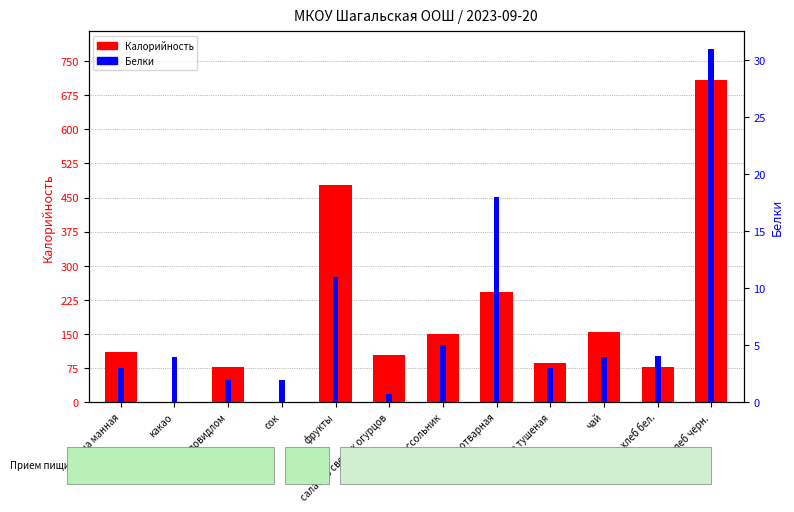

Reading left to right, extract all data points from this chart.

Калорийность: 111.0	0.1	77.0	0.0	477.0	103.6	149.6	243.0	87.0	154.0	77.0	709.0
Белки: 3.0	4.0	2.0	2.0	11.0	0.7	5.0	18.0	3.0	4.0	4.0	31.0